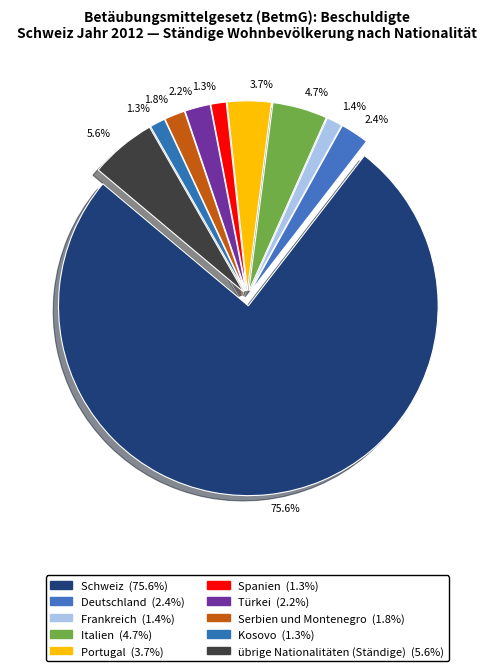

To the nearest percent, what portion does Serbien und Montenegro represent?

2%